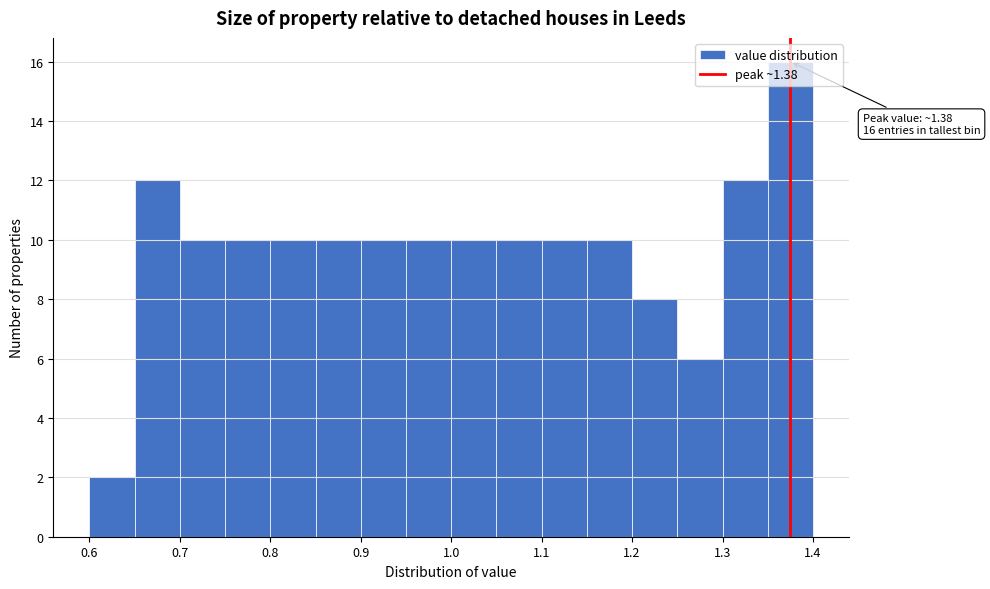

Which range on the x-axis has the tallest bar?

1.35 to 1.40